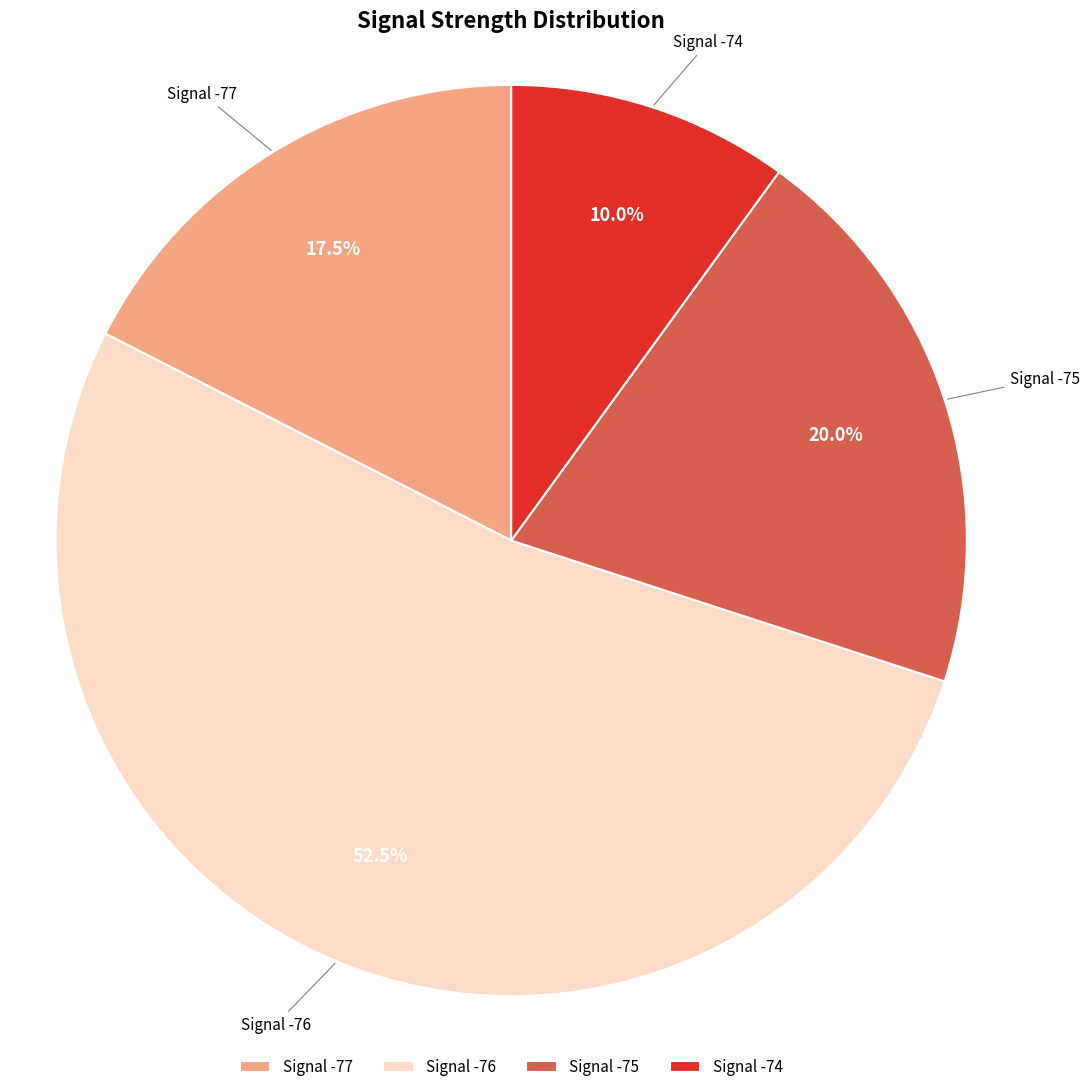

What percentage is NOT represented by Signal -76?

47.5%